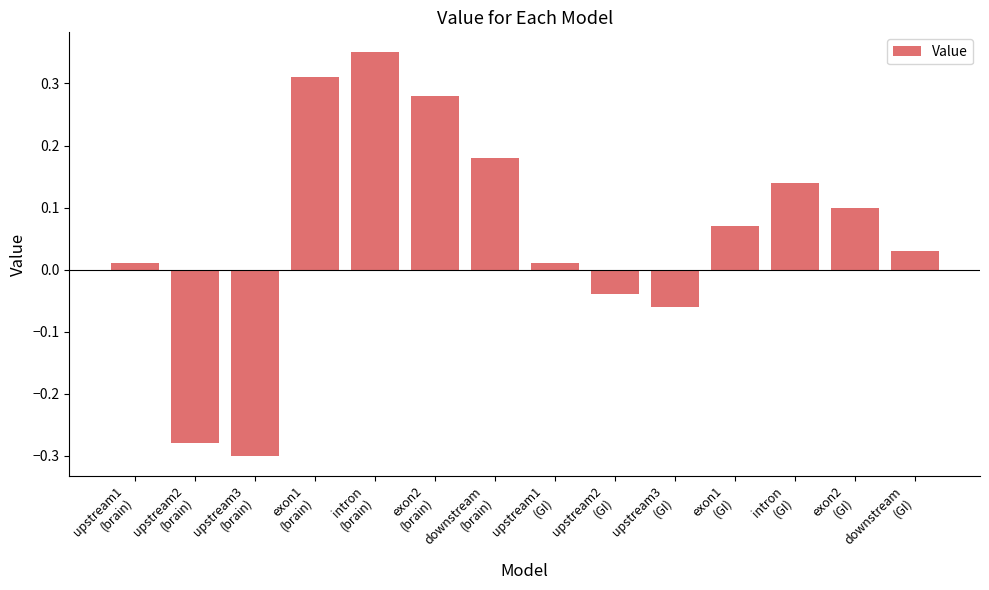

What is the difference between the second highest and minimum values?

0.6